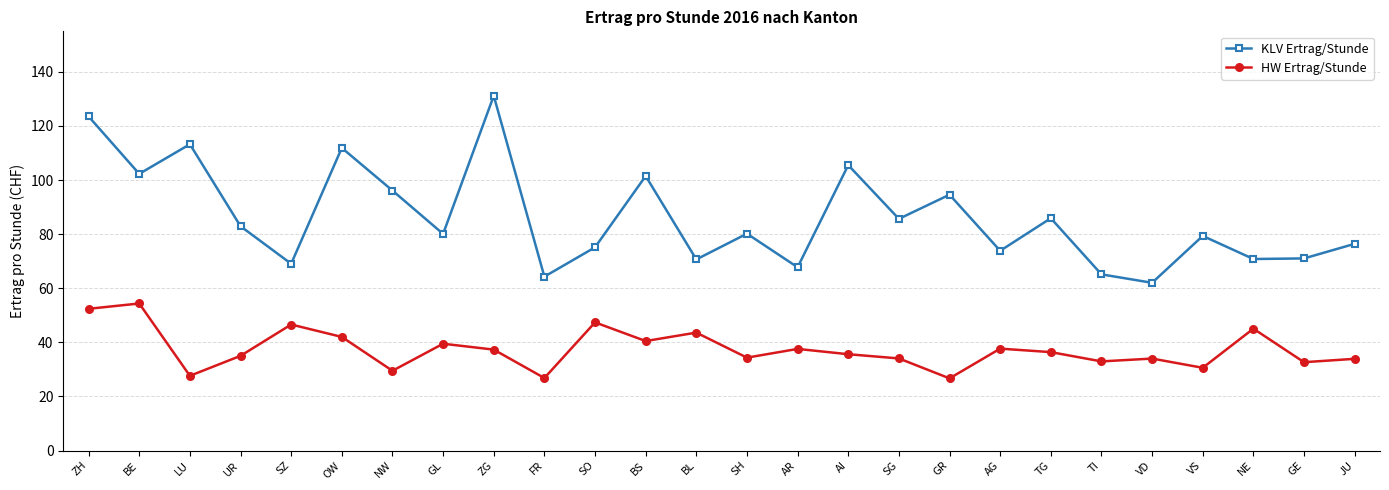

What is the highest value of the HW Ertrag/Stunde series?

54.4